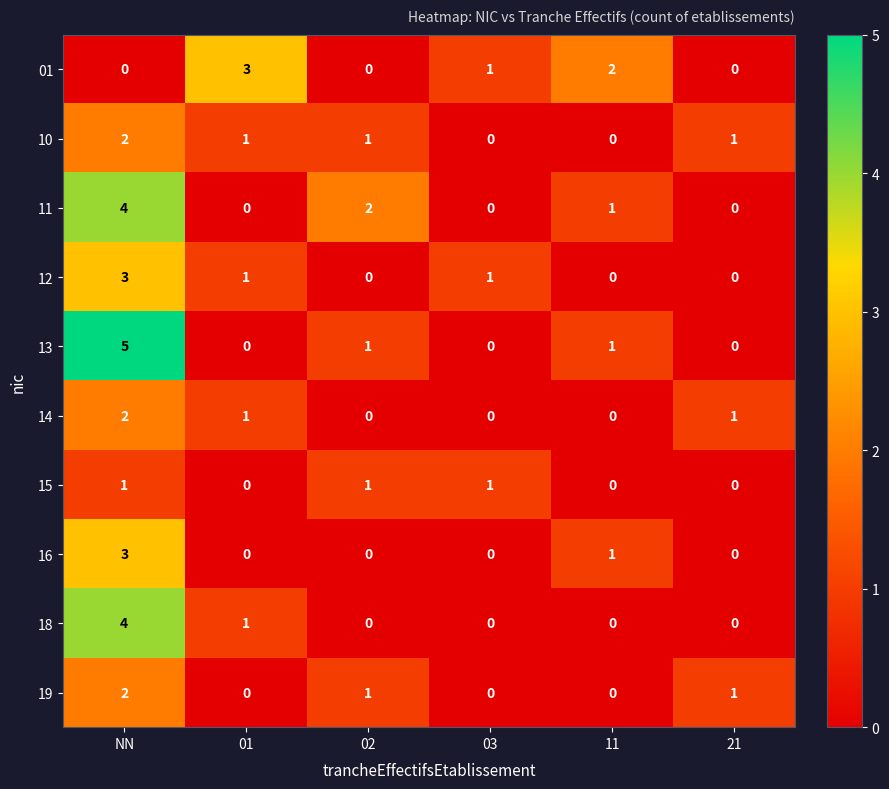

What is the spread (max minus min) of values at 01?

3